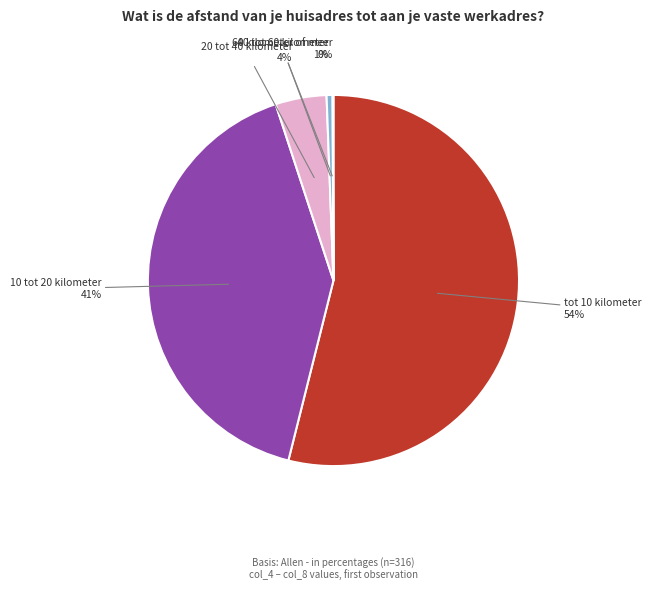

Which slice is the largest?

tot 10 kilometer